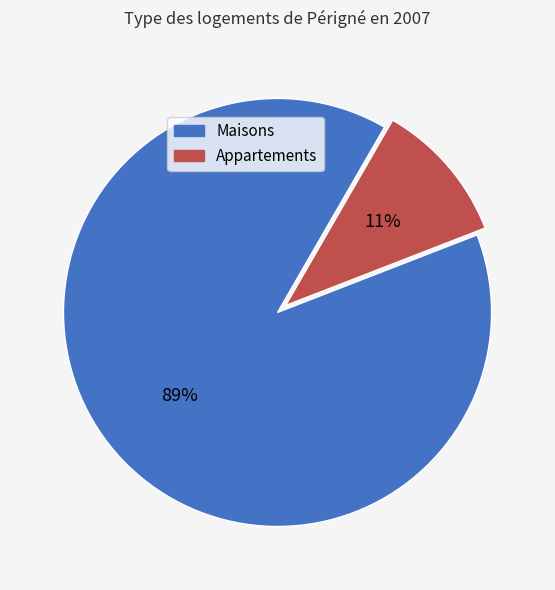

To the nearest percent, what is the average slice percentage?

50%